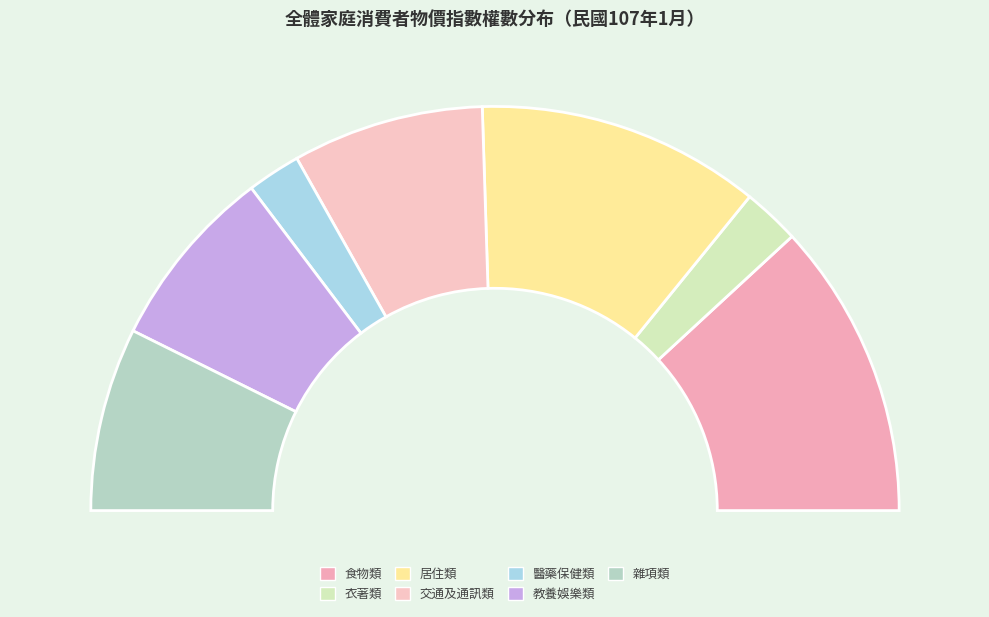

Between 交通及通訊類 and 教養娛樂類, which is larger?

交通及通訊類